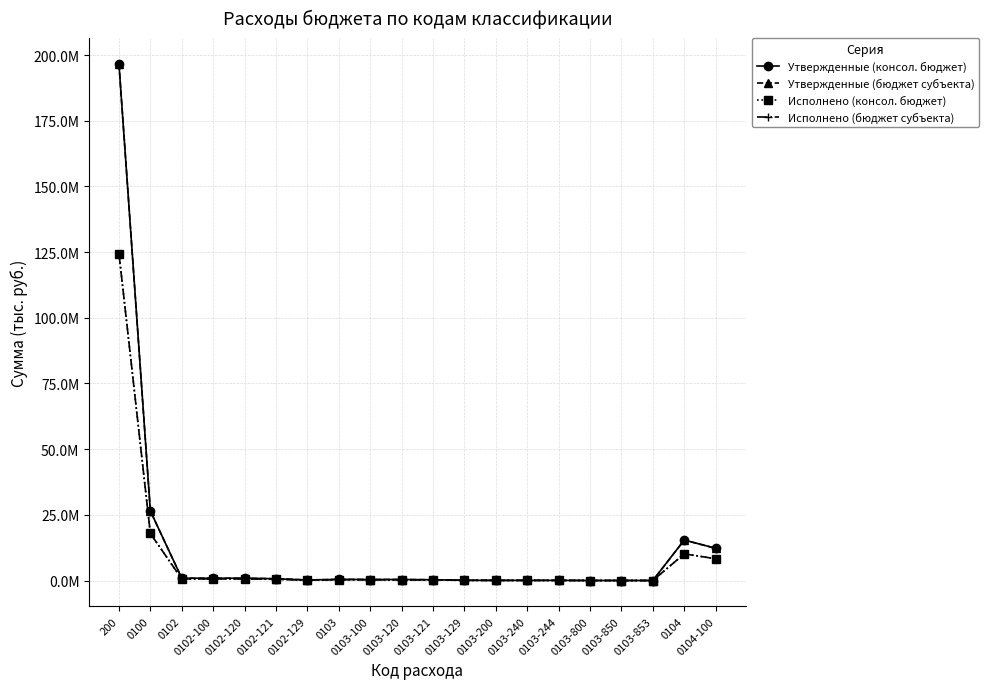

Which series has the largest total across all categories?

Утвержденные (консол. бюджет)